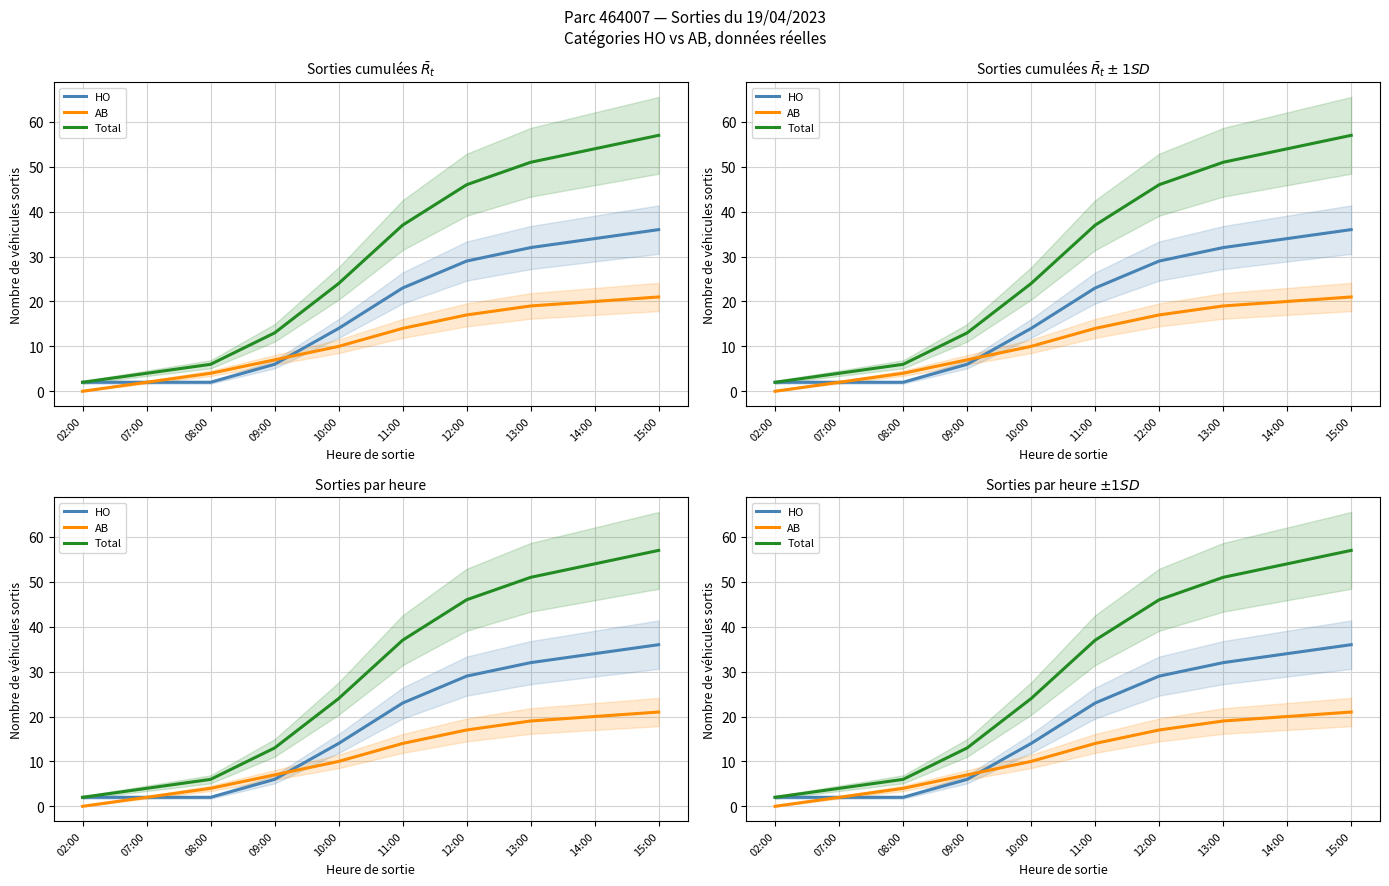

True or false: HO and AB cross at least once.

True